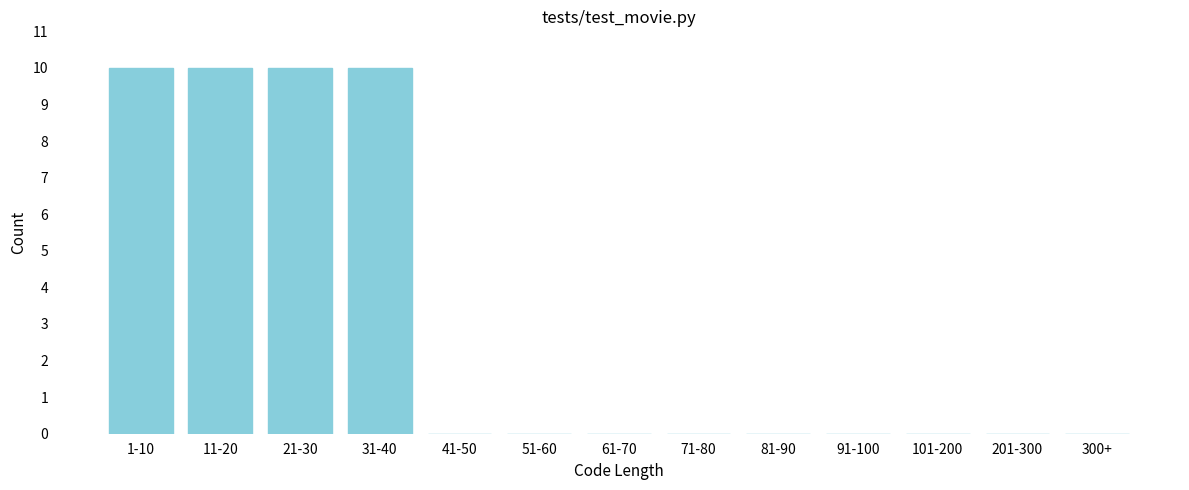

Reading right to left, list all the values displayed in this chart.

300+=0	201-300=0	101-200=0	91-100=0	81-90=0	71-80=0	61-70=0	51-60=0	41-50=0	31-40=10	21-30=10	11-20=10	1-10=10